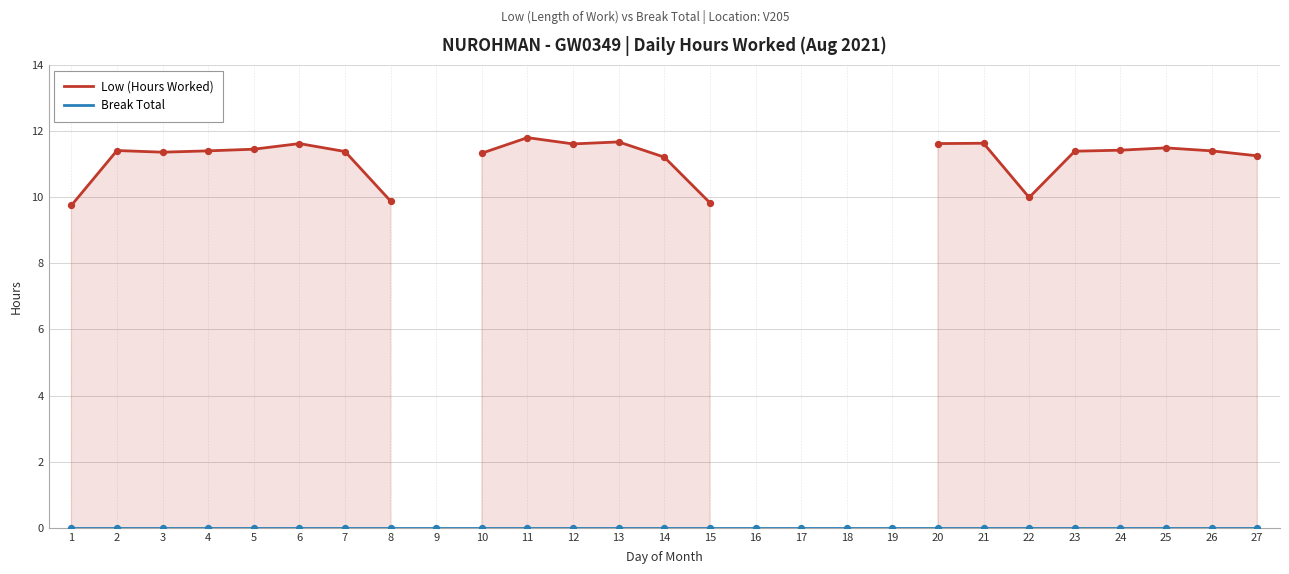

At how many categories does at least one series exceed 5?

22